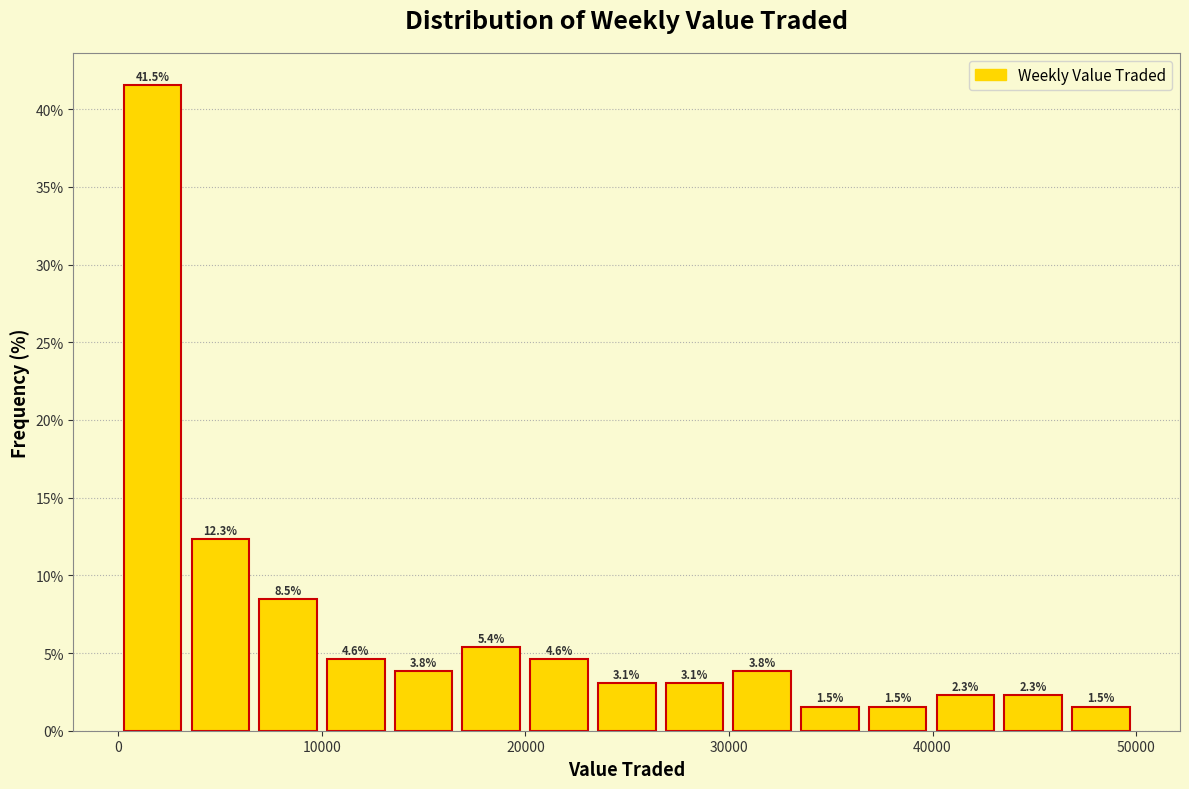

Around what value on the x-axis is the tallest bar? Give the approximate position of its centre, as read against the axis.

2000